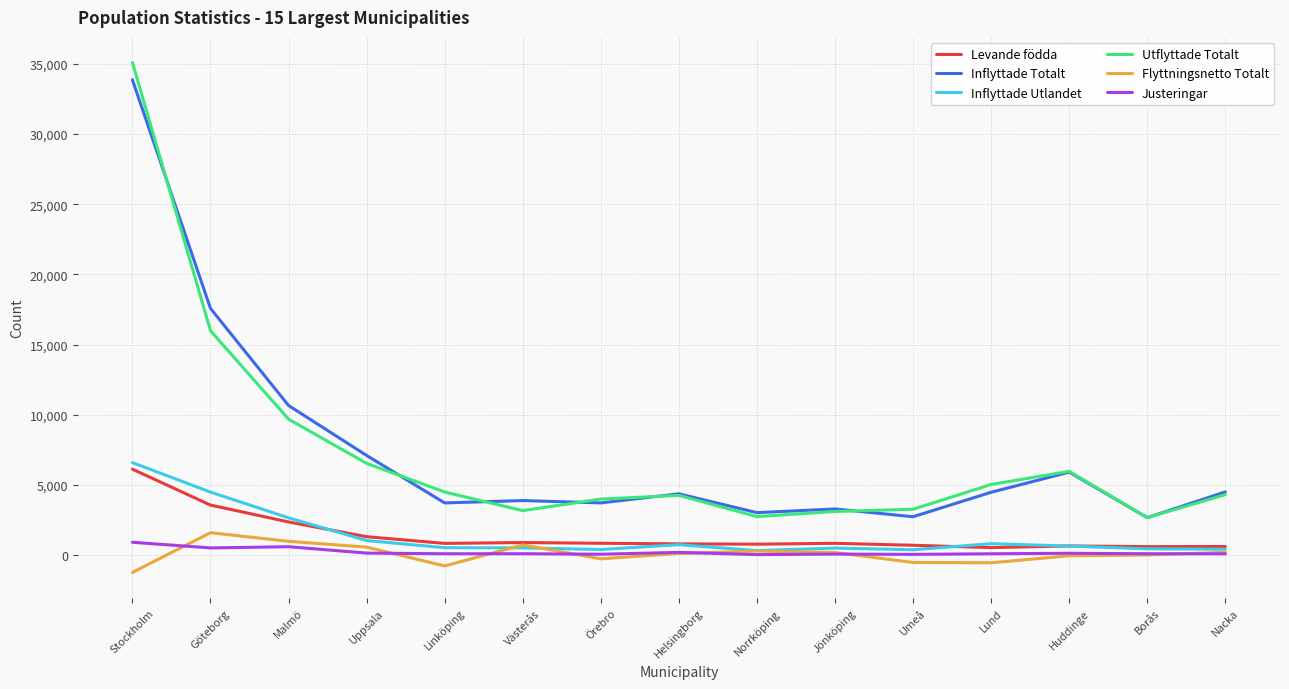

What is the smallest value displayed?

-1242